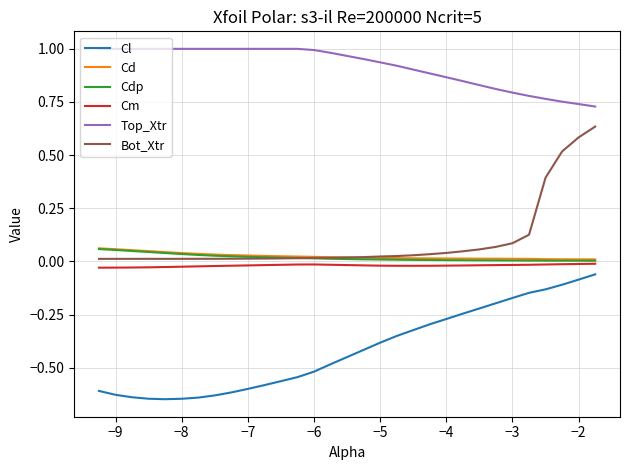

What are all the series names shown in the legend?

Cl, Cd, Cdp, Cm, Top_Xtr, Bot_Xtr